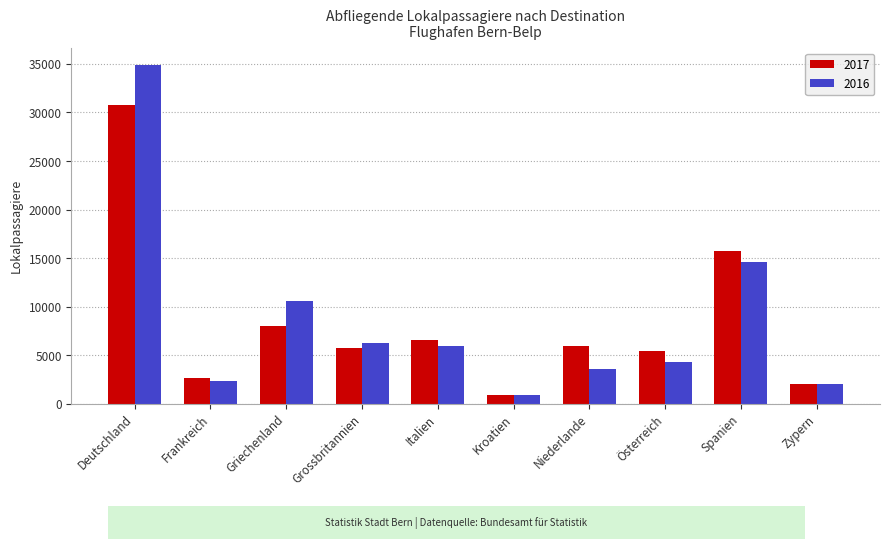

Between Grossbritannien and Kroatien, which series saw the biggest shift?

2016